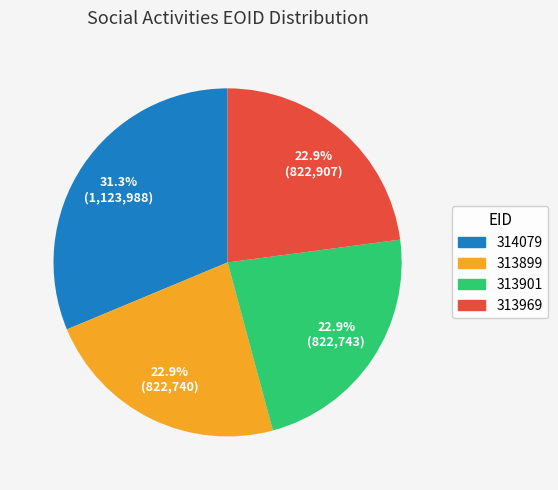

Is 313899 the majority of the pie?

No